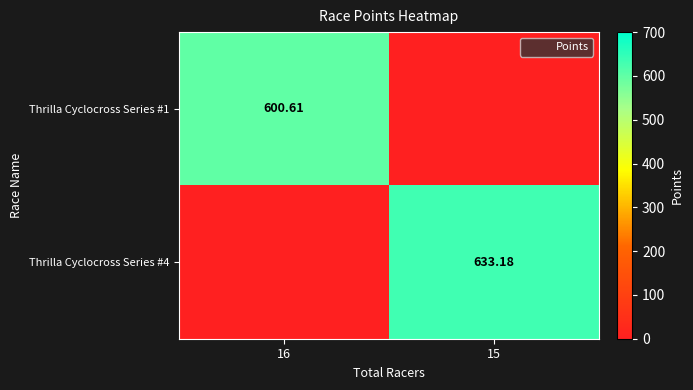

At 15, list the series in order from smallest to largest.

Thrilla Cyclocross Series #1, Thrilla Cyclocross Series #4